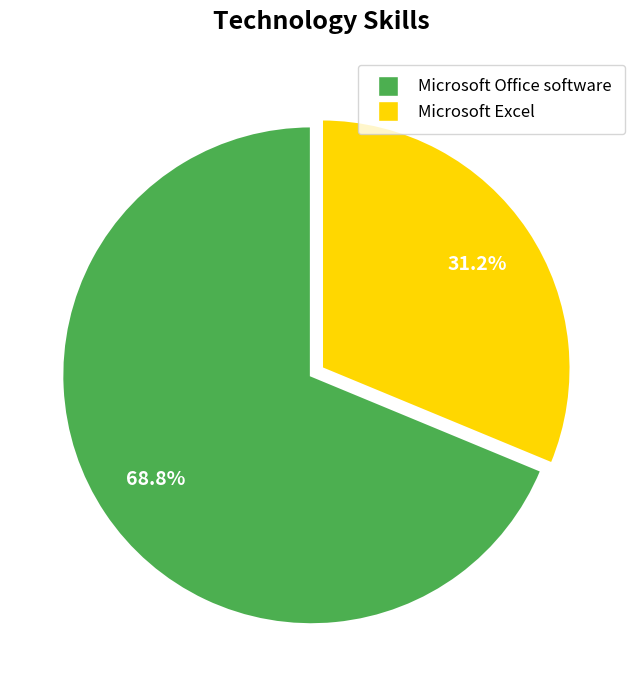

Count the number of slices in the pie.

2